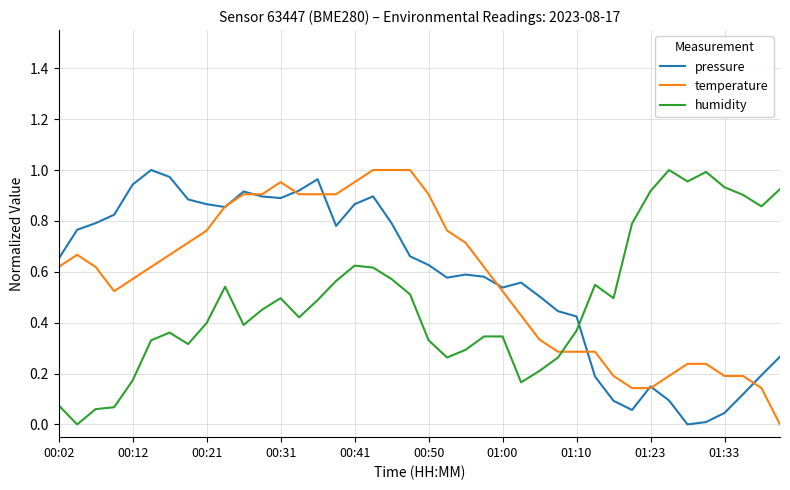

After their last crossing, which series has the higher values: humidity or pressure?

humidity